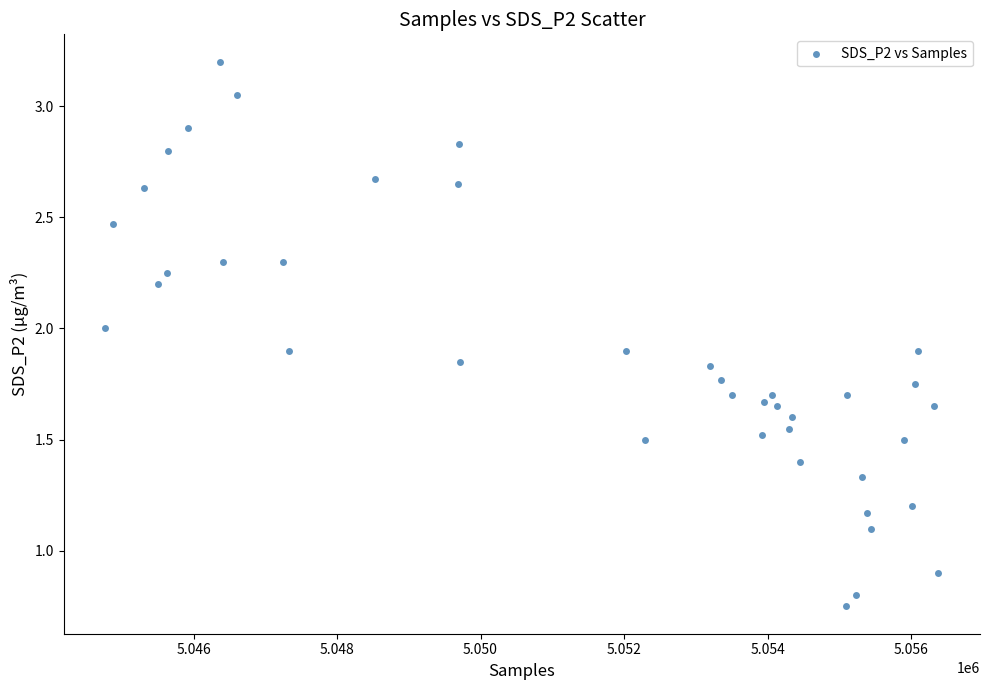

What is the range of X values (max minus min)?

11611.0